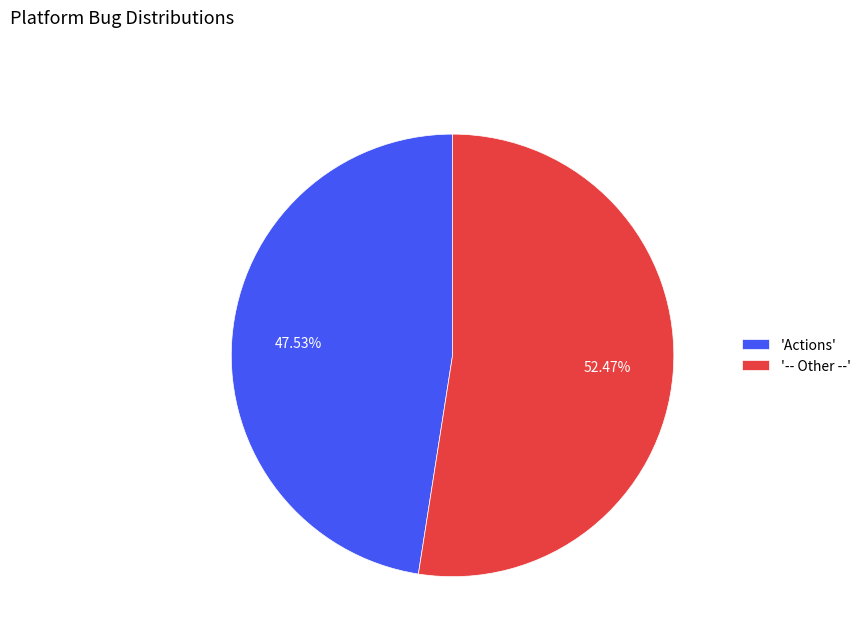

Rank the categories by value from highest to lowest.

'-- Other --', 'Actions'